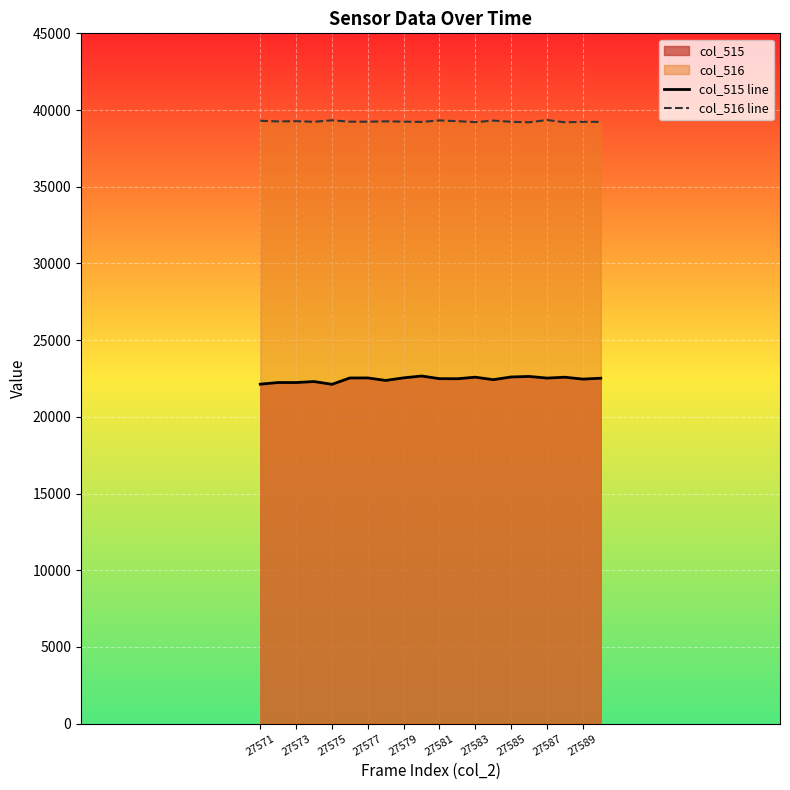

What is the greatest value displayed?

39345